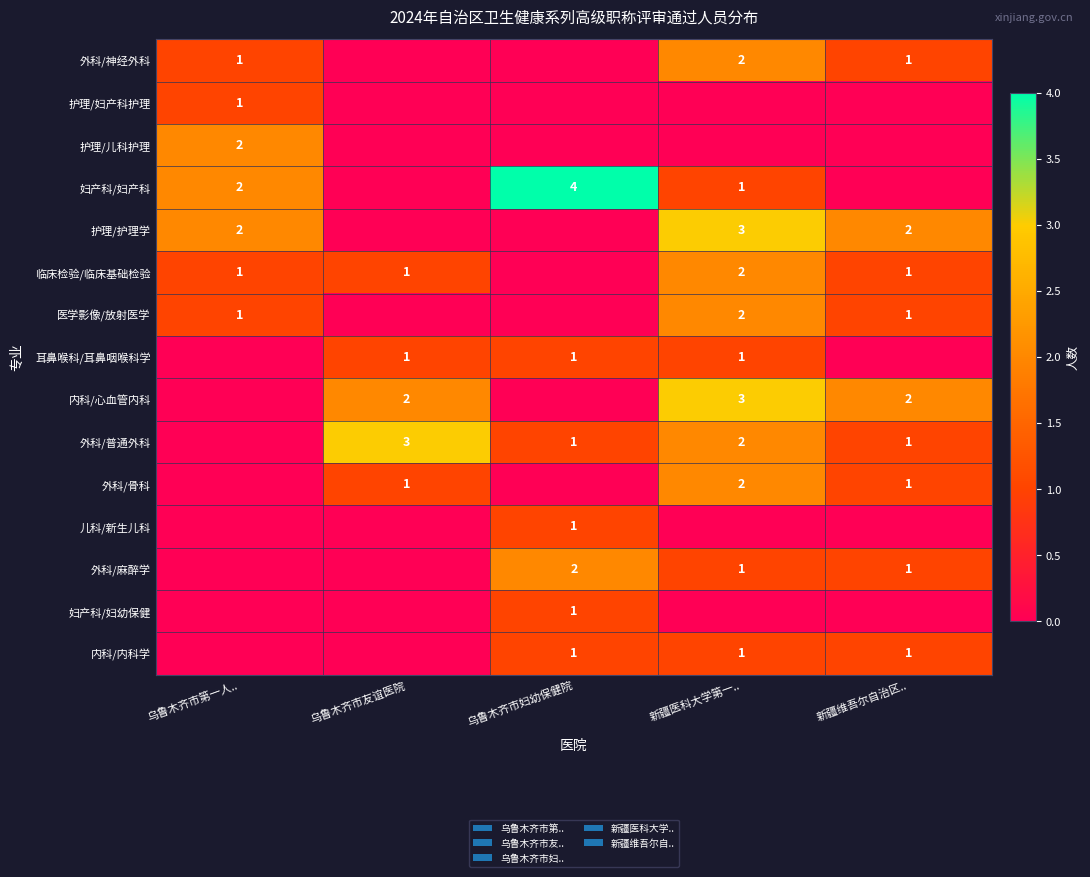

Is it true that 护理/儿科护理 equals 2 at 乌鲁木齐市第一人..?

True